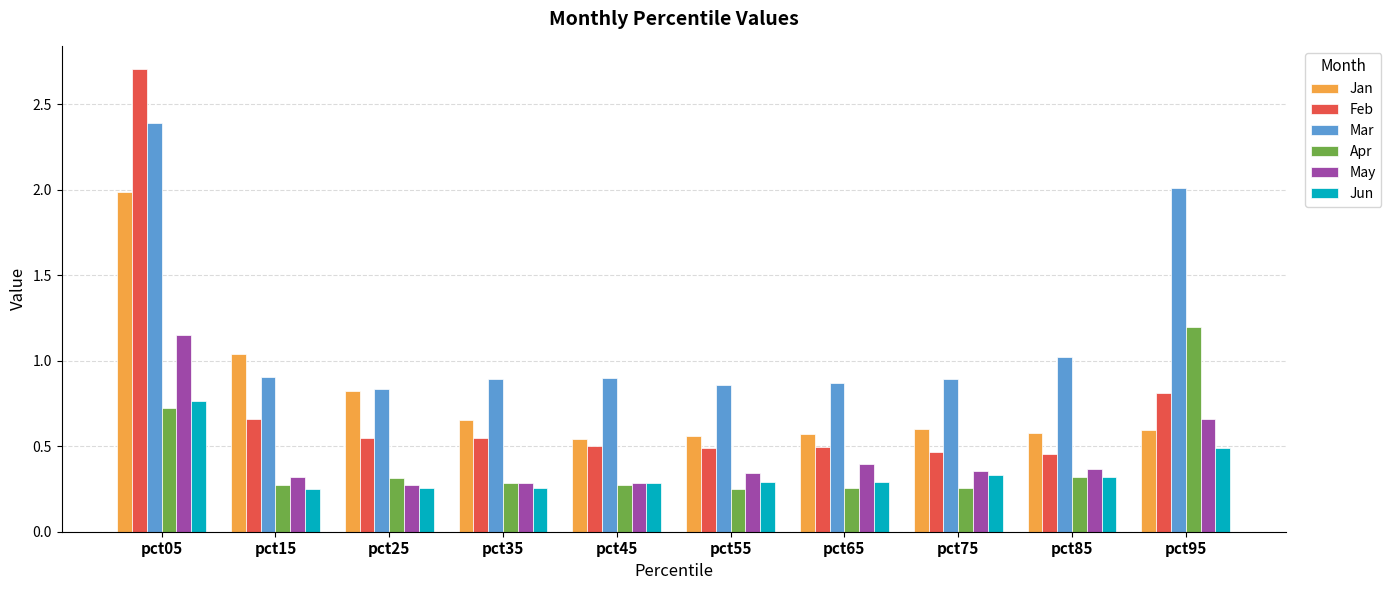

Is the value of Mar at pct35 greater than the value of Jun at pct95?

Yes